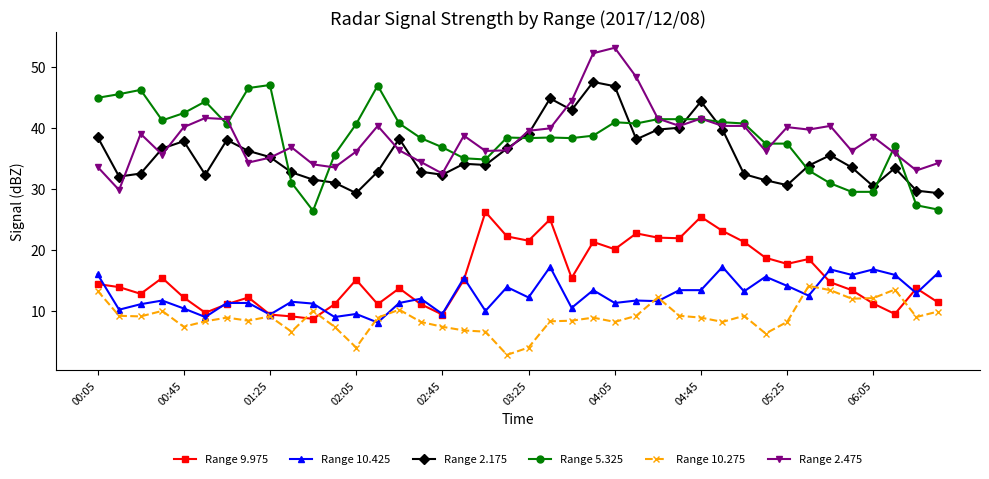

Does the chart have visible grid lines?

No